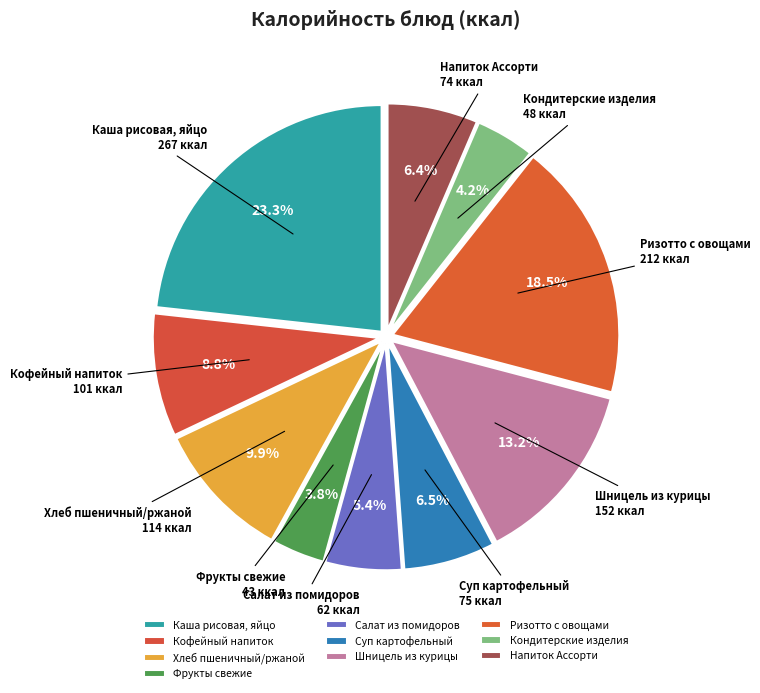

What is the largest slice in the pie chart?

Каша рисовая, яйцо